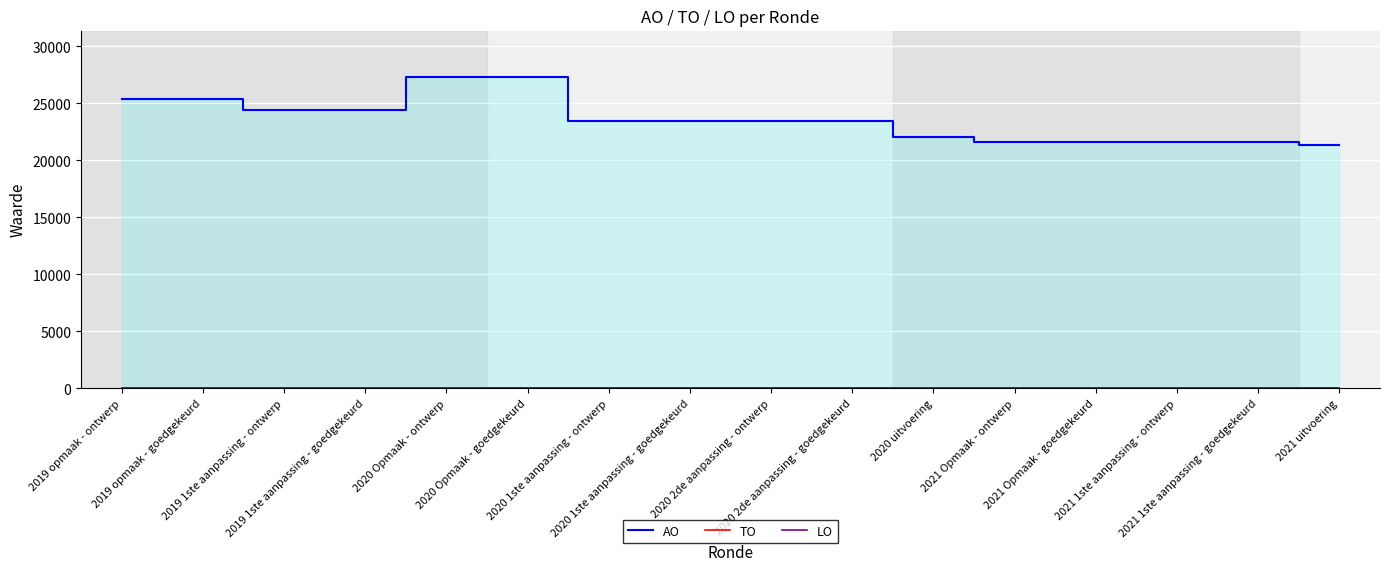

How many values in the AO series exceed 23426?

6